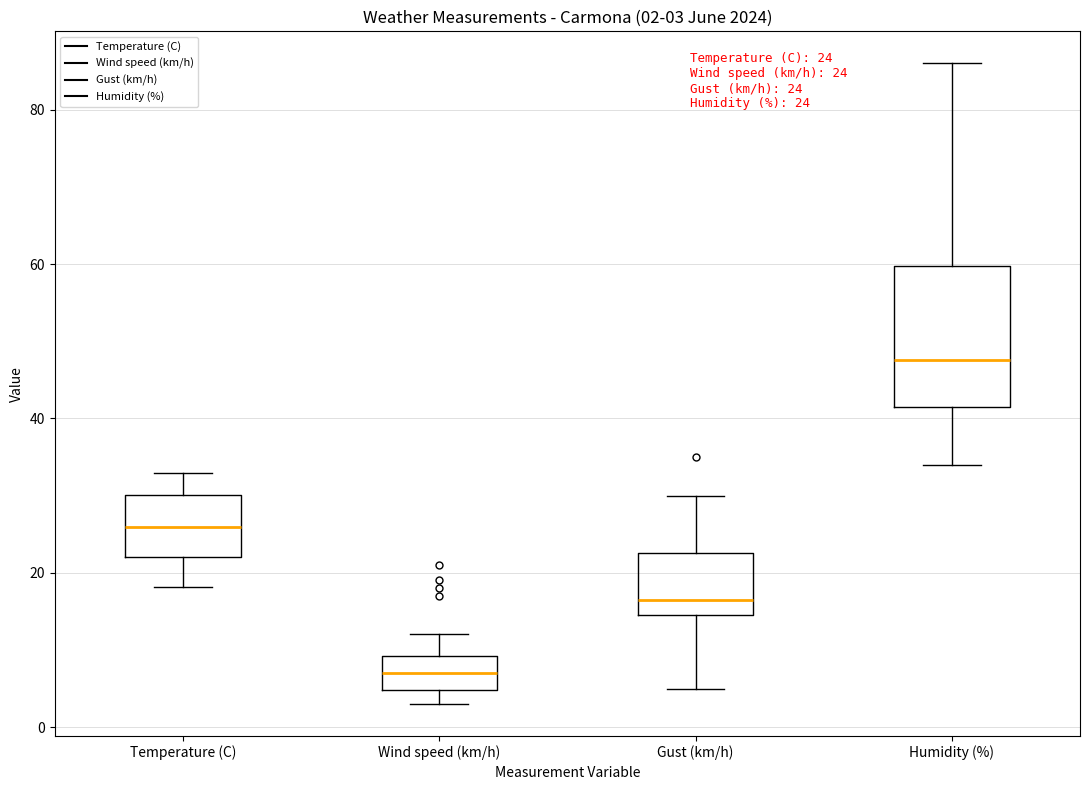

Which box has the lowest median line?

Wind speed (km/h)